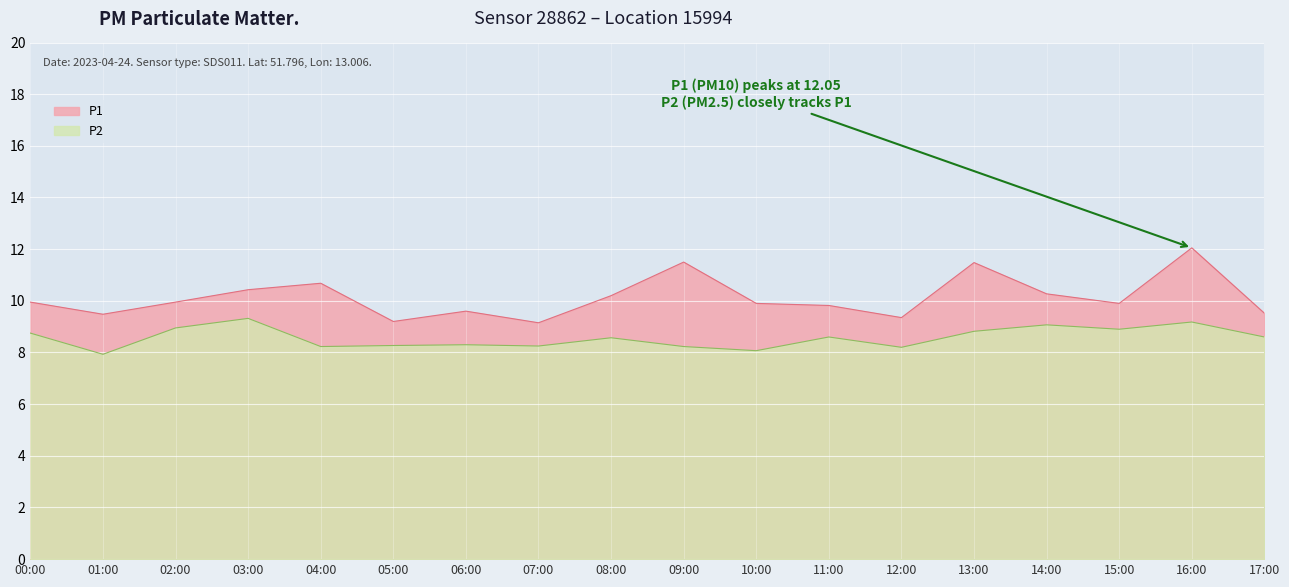

How many interior local peaks does the P2 series have?

6